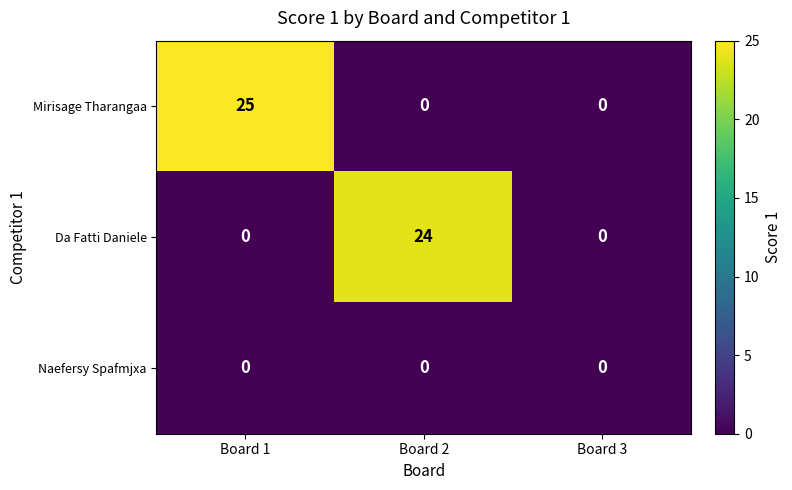

Which series has the widest spread of values?

Mirisage Tharangaa